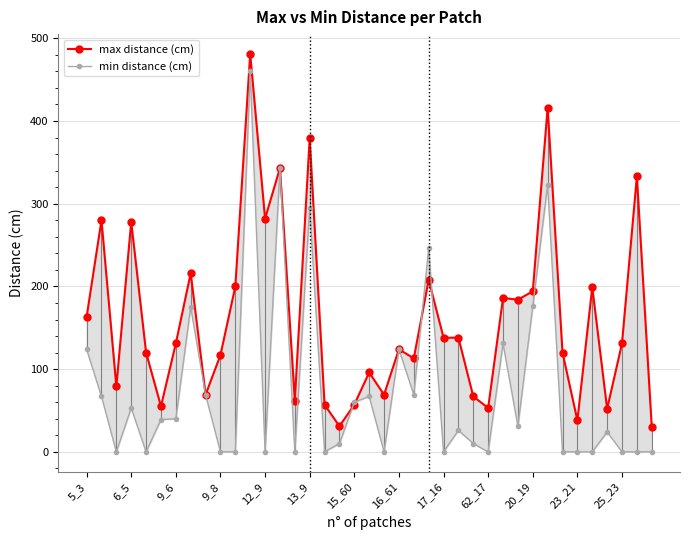

Rank the series at 25_23 from lowest to highest value.

min distance (cm), max distance (cm)